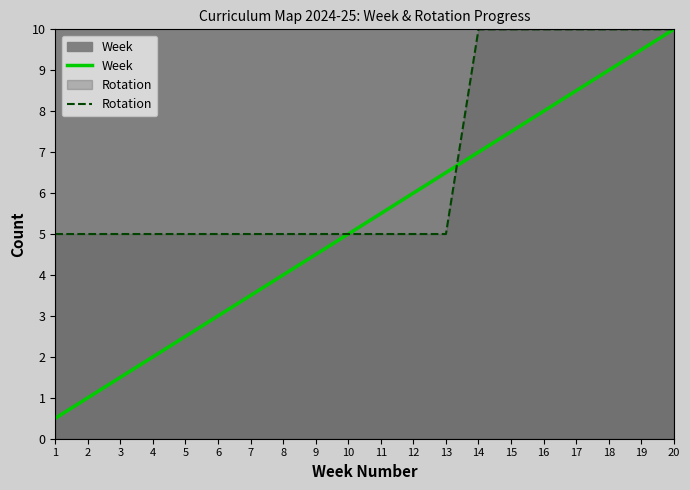

The value of Rotation at 8 is 2.3. True or false?

False